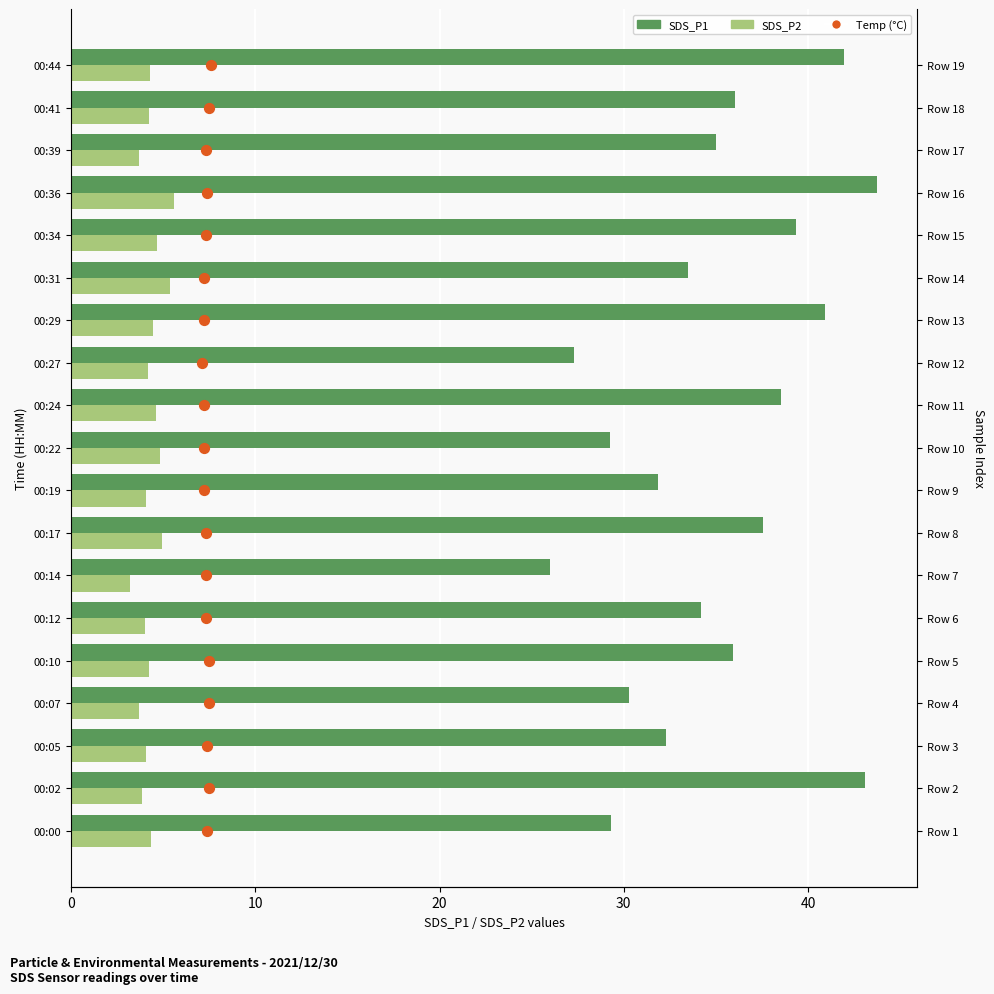

Which series has the largest total across all categories?

SDS_P1